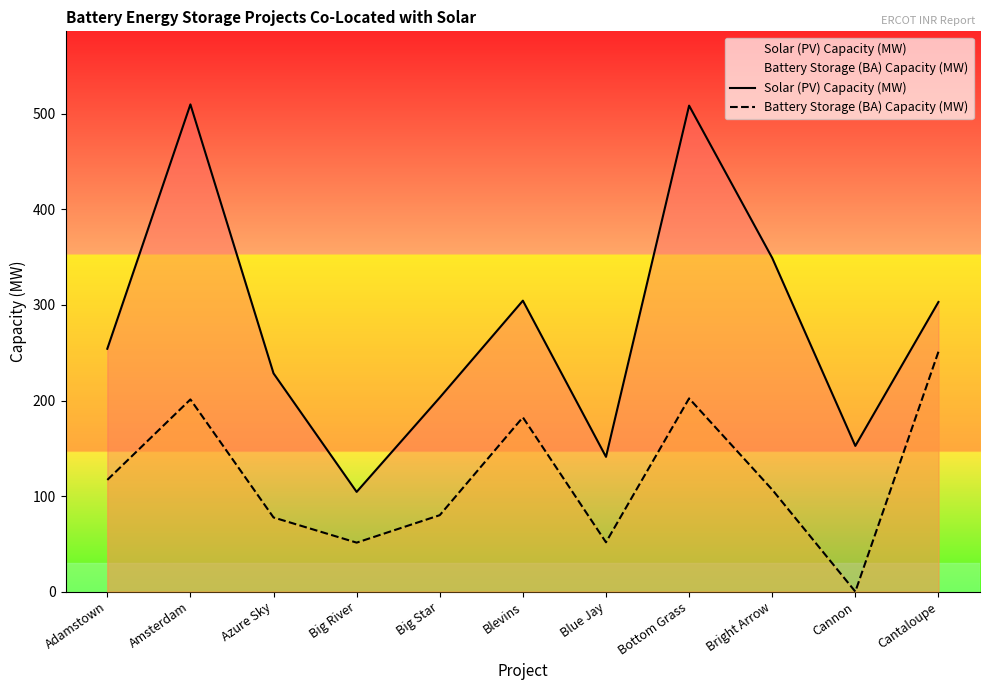

Is the value of Battery Storage (BA) Capacity (MW) at Azure Sky greater than the value of Solar (PV) Capacity (MW) at Bright Arrow?

No